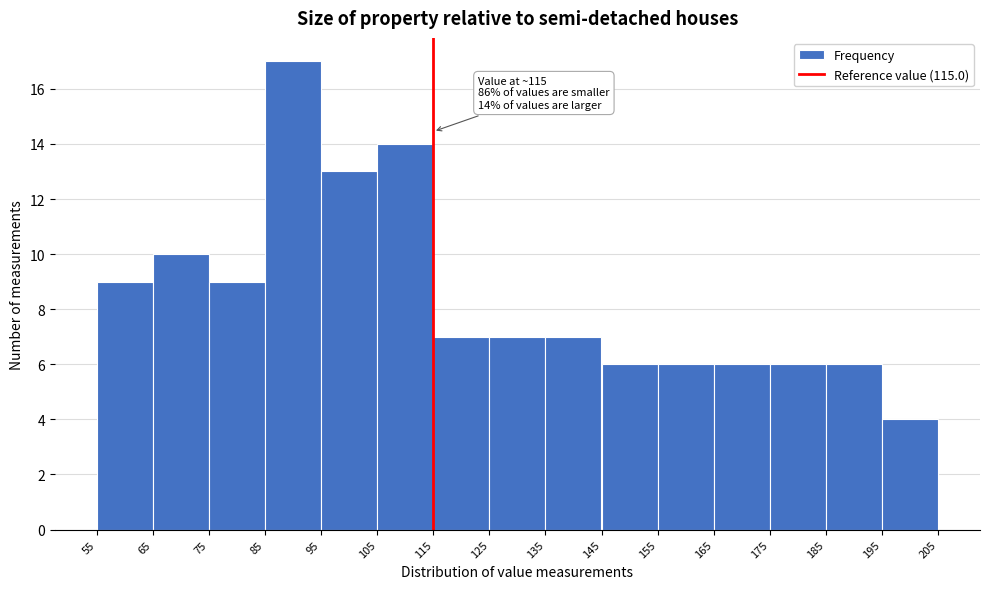

Which range on the x-axis has the tallest bar?

85 to 95